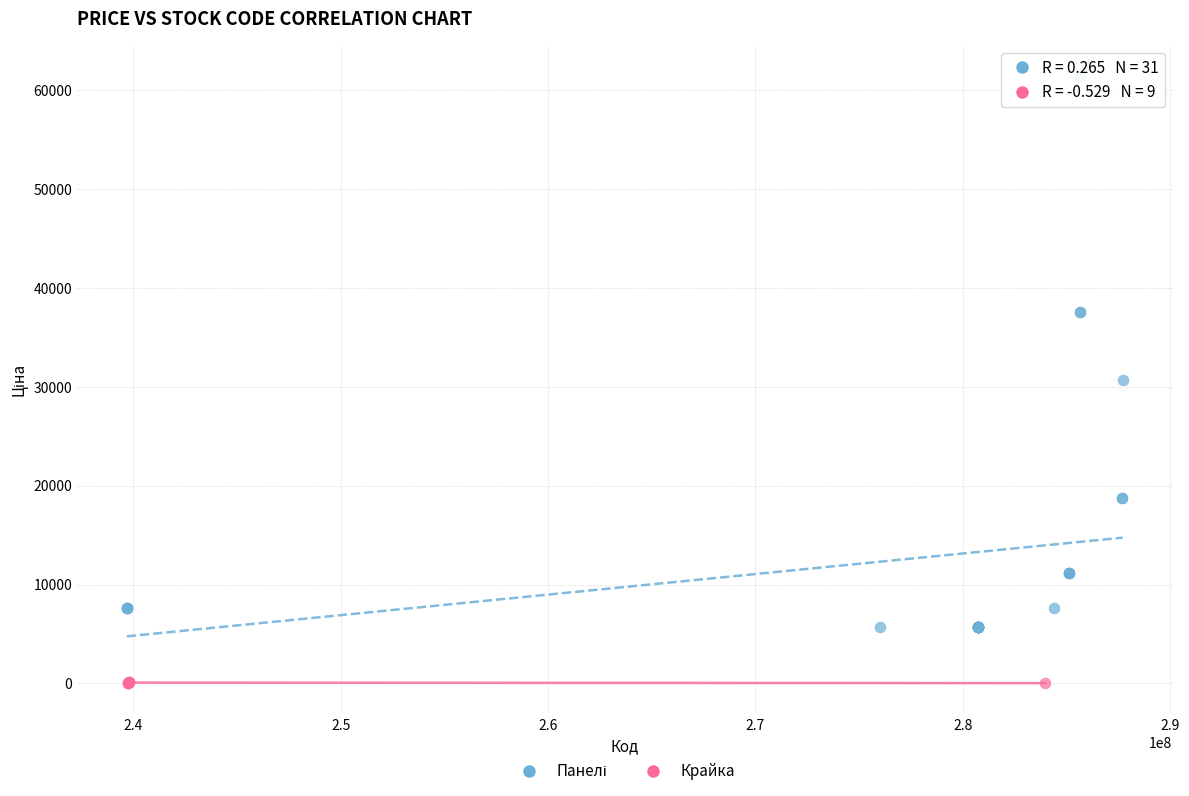

Which series contains the lowest Y value?

Крайка